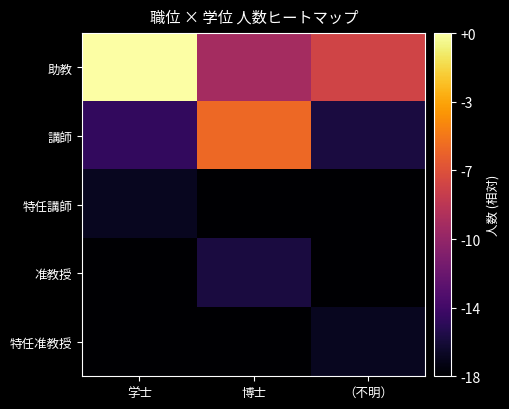

List the series in order of their peak value, lowest first.

特任講師, 特任准教授, 准教授, 講師, 助教